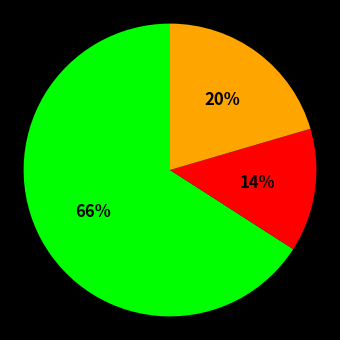

To the nearest percent, what is the difference between the largest and smallest slice percentages?

52%